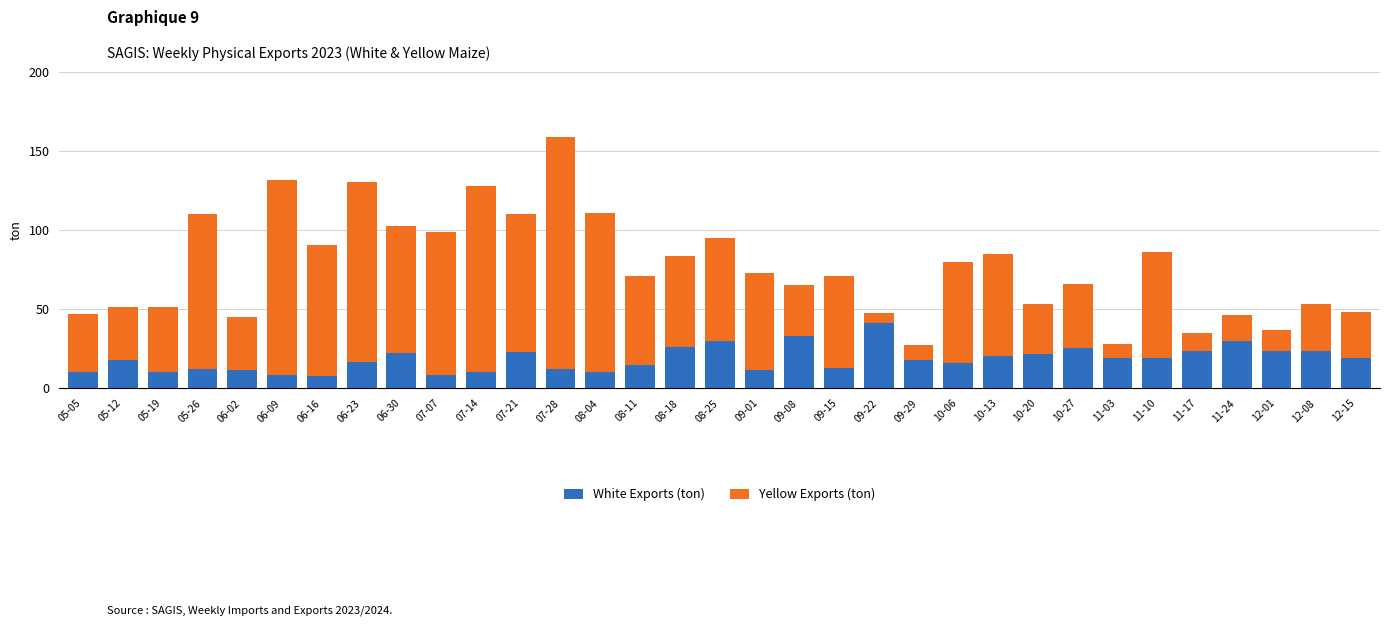

At which label does White Exports (ton) reach its peak?

09-22